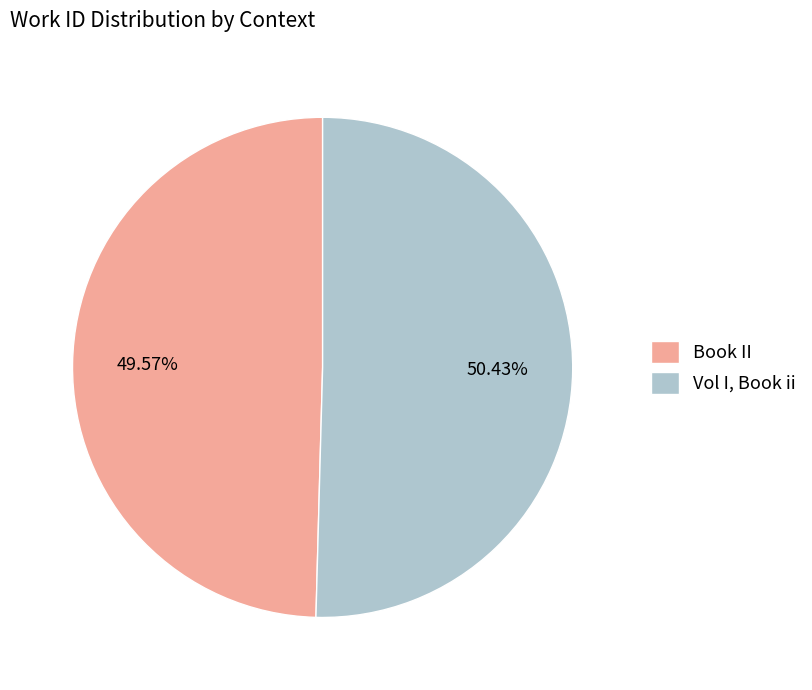

What percentage do Vol I, Book ii and Book II together represent?

100.0%